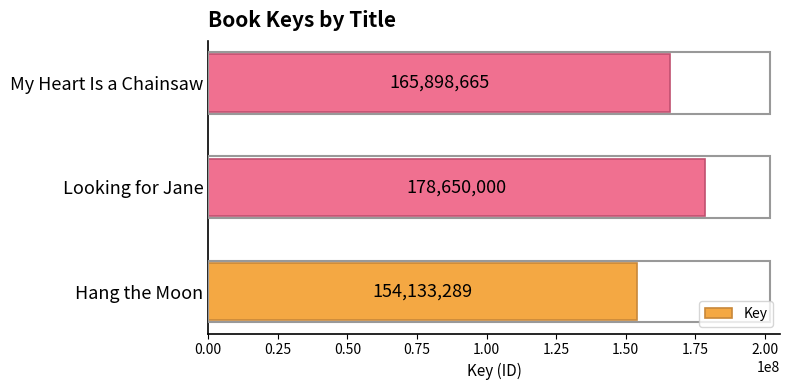

The value at Looking for Jane is 178650000. True or false?

True